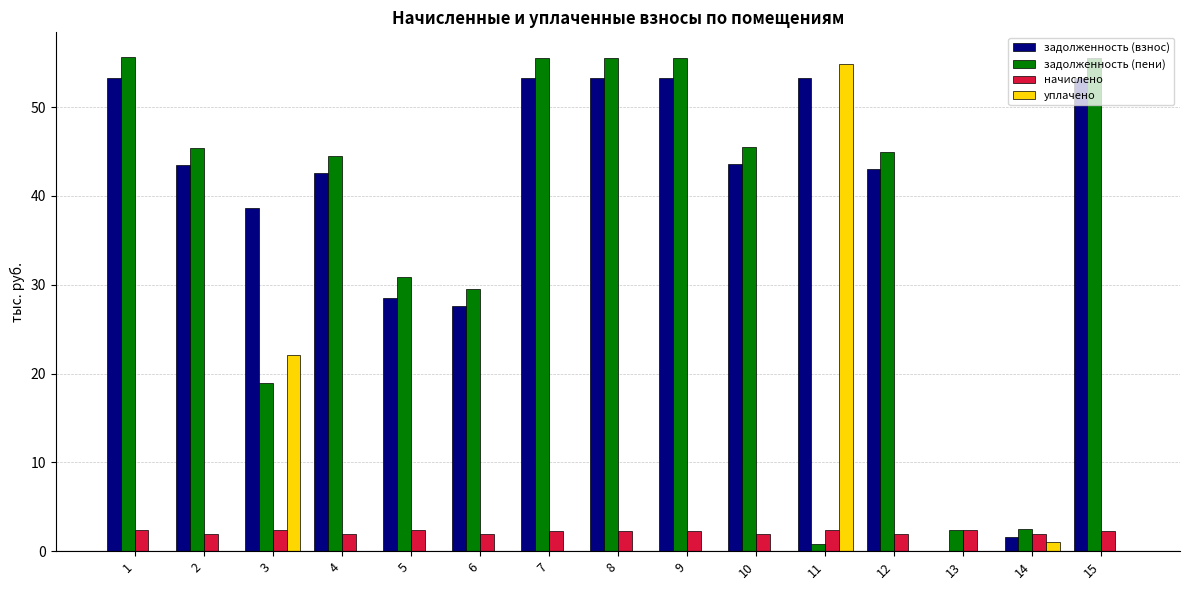

The value of уплачено at 1 is -20.7. True or false?

False